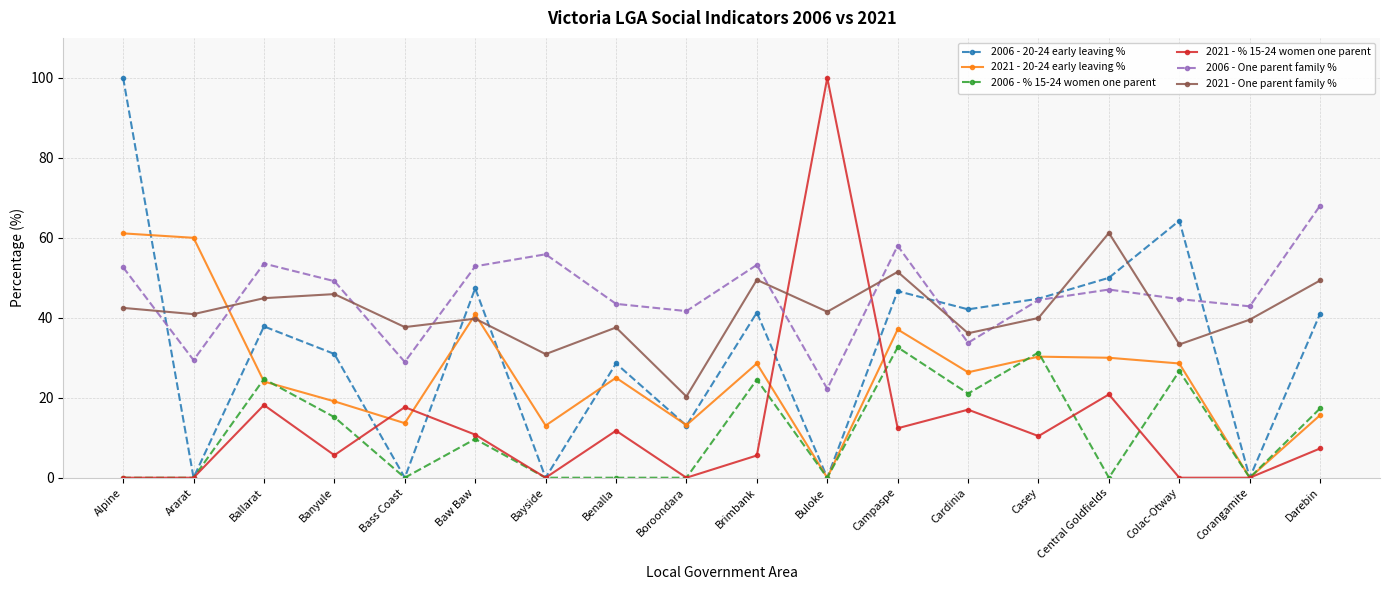

Which series has the largest total across all categories?

2006 - One parent family %